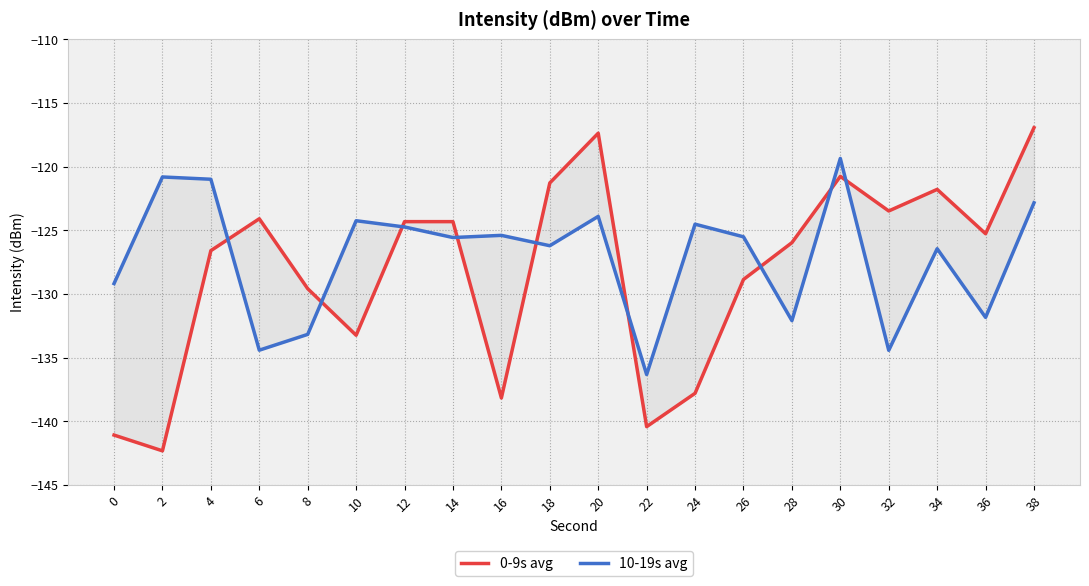

What is the greatest value displayed?

-116.9